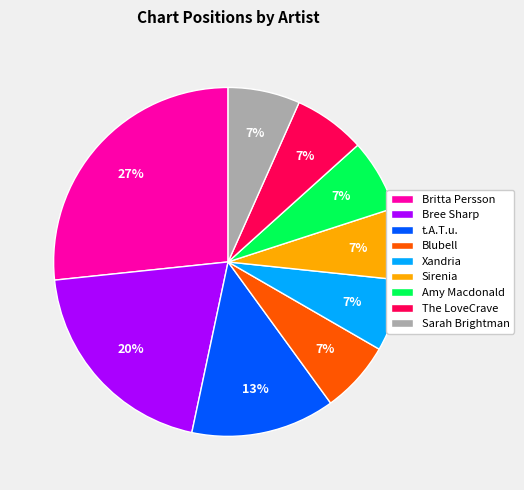

What is the largest slice in the pie chart?

Britta Persson